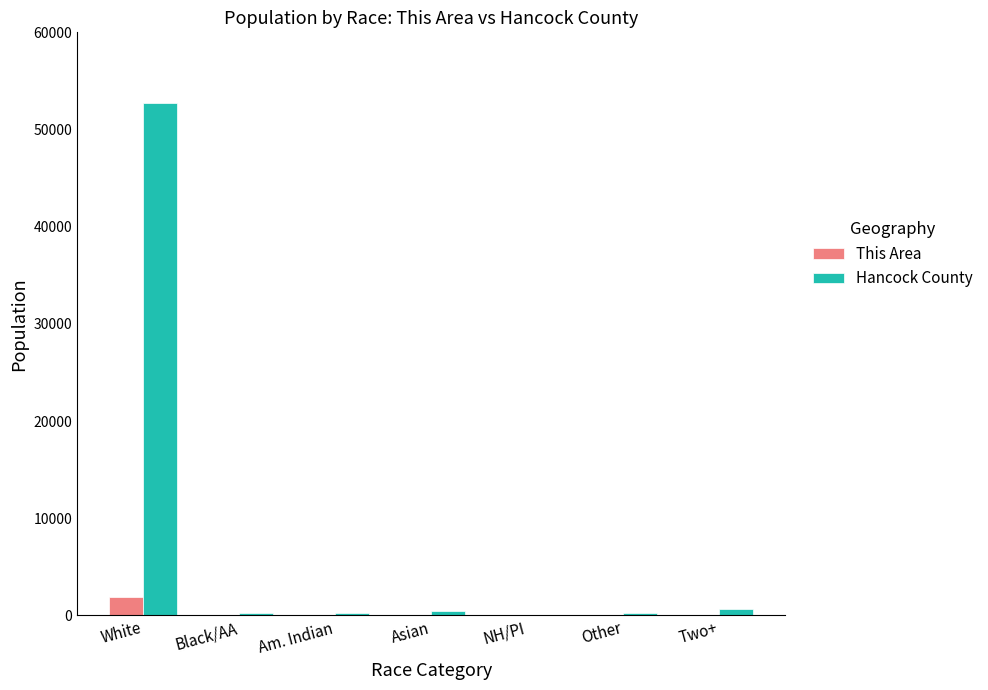

At which label does This Area reach its peak?

White